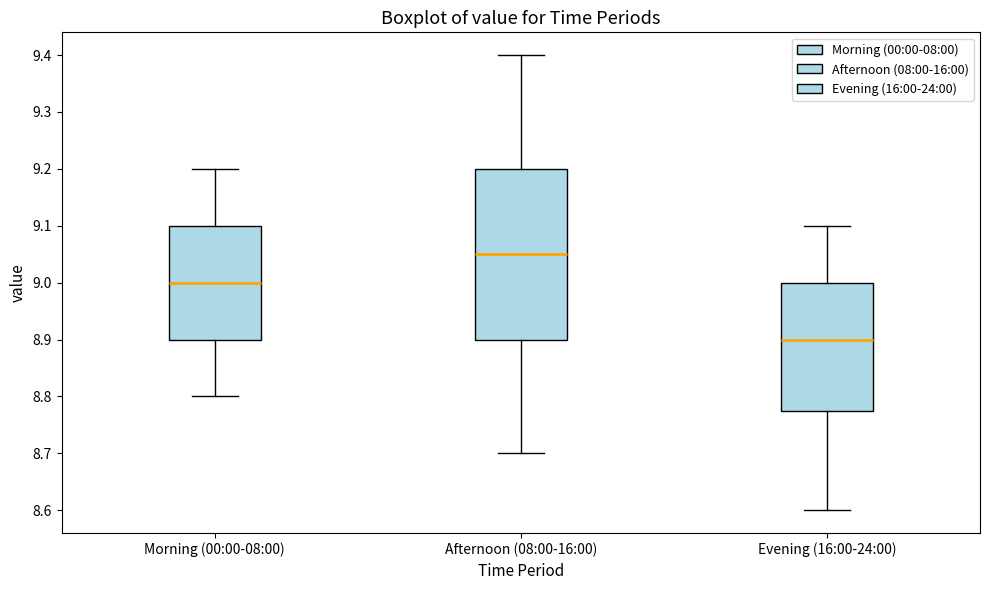

Where is the upper edge of the box for Morning (00:00-08:00) on the y-axis? The values are not printed on the chart, so give them approximately, as read against the axis.

9.10